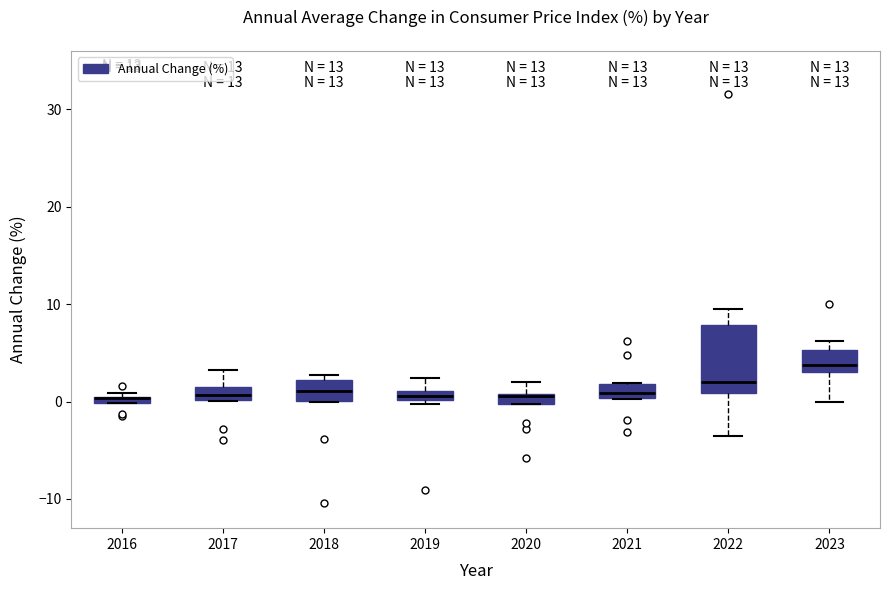

Where does the median line of the box at x = 2021 sit on the y-axis? The values are not printed on the chart, so give them approximately, as read against the axis.

1